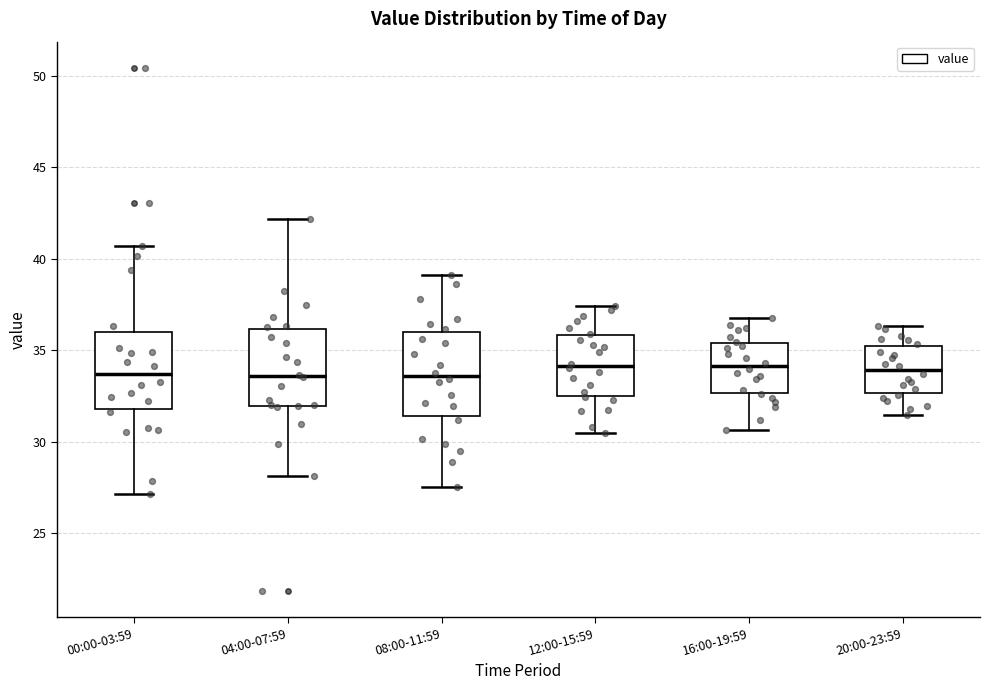

Where does the median line of the box for 12:00-15:59 sit on the y-axis? The values are not printed on the chart, so give them approximately, as read against the axis.

34.0